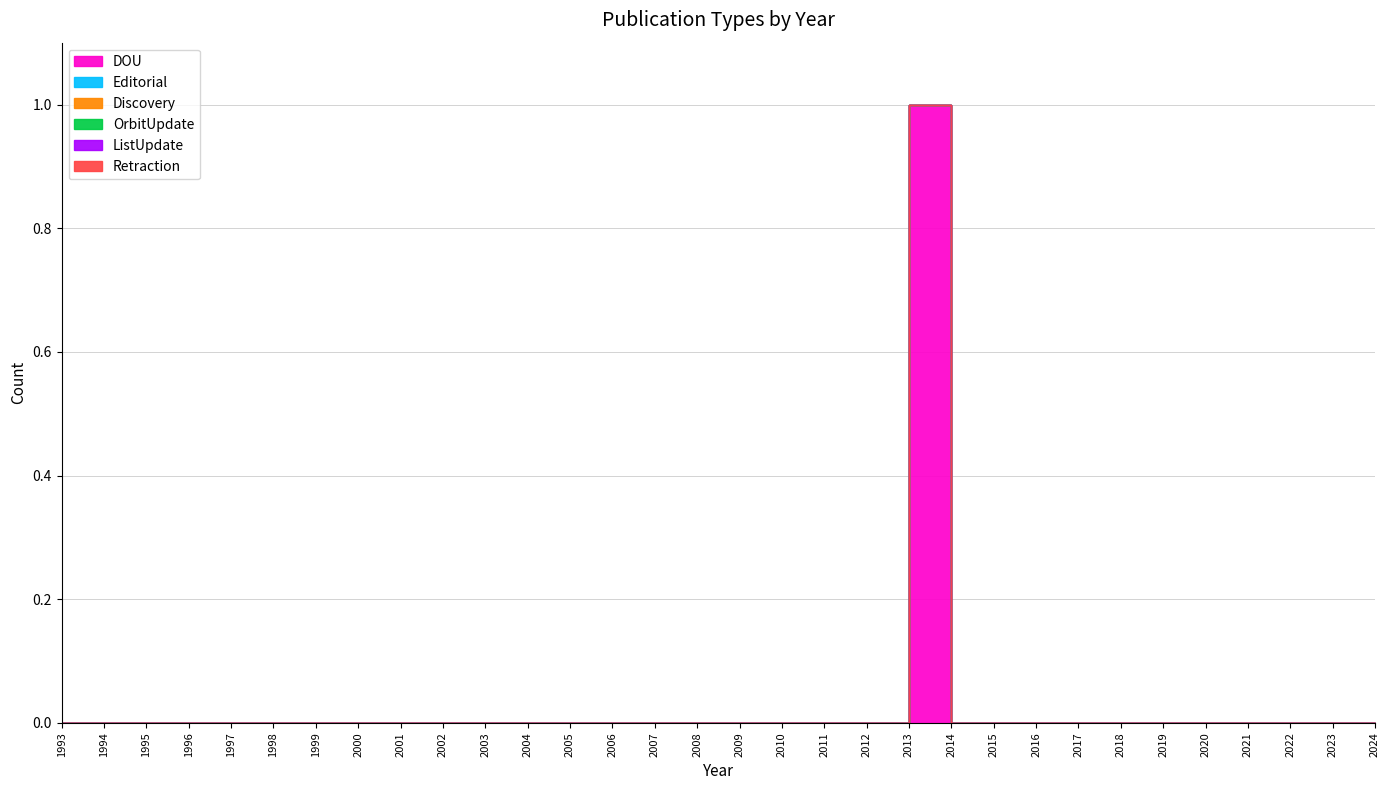

True or false: Discovery and Retraction intersect in this chart.

False